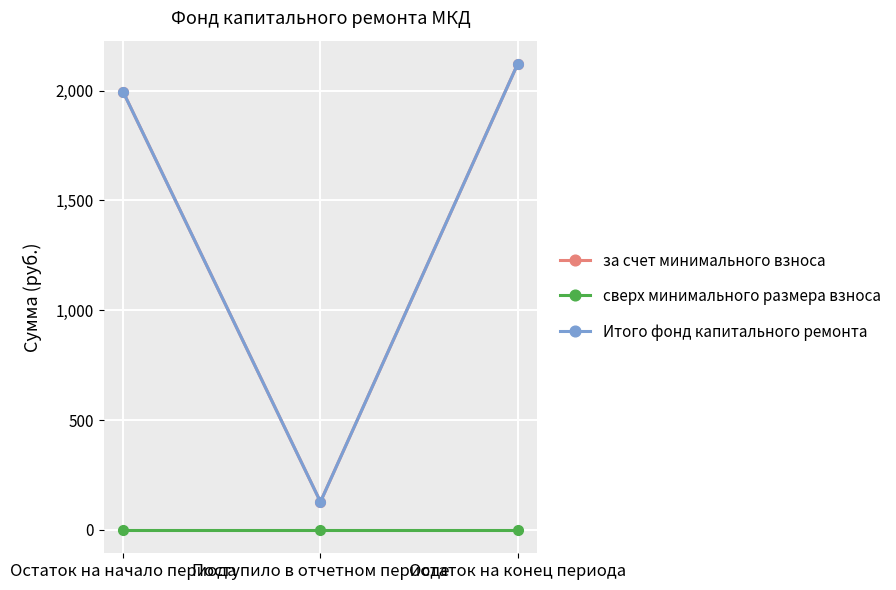

Is this an area chart (filled region under the line)?

No